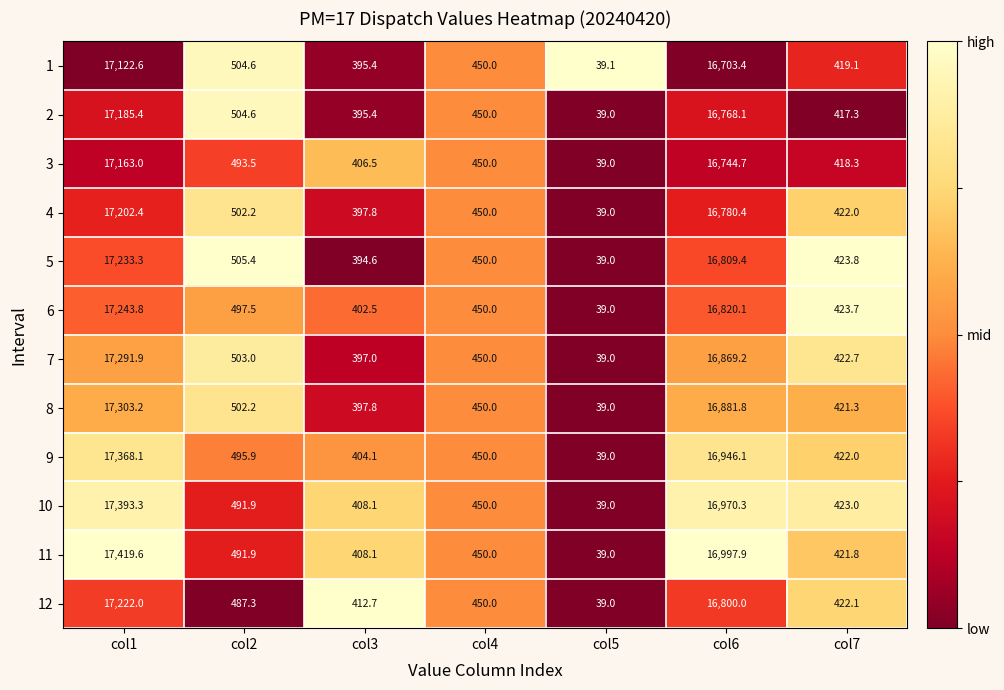

List the series in order of their peak value, highest first.

11, 10, 9, 8, 7, 6, 5, 12, 4, 2, 3, 1